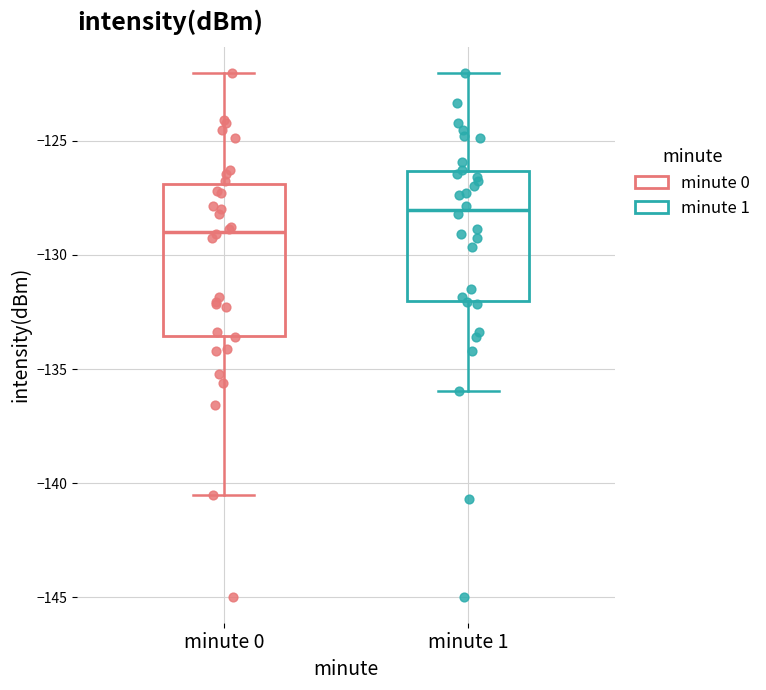

Which box is the tallest, from its lower edge to its upper edge?

minute 0